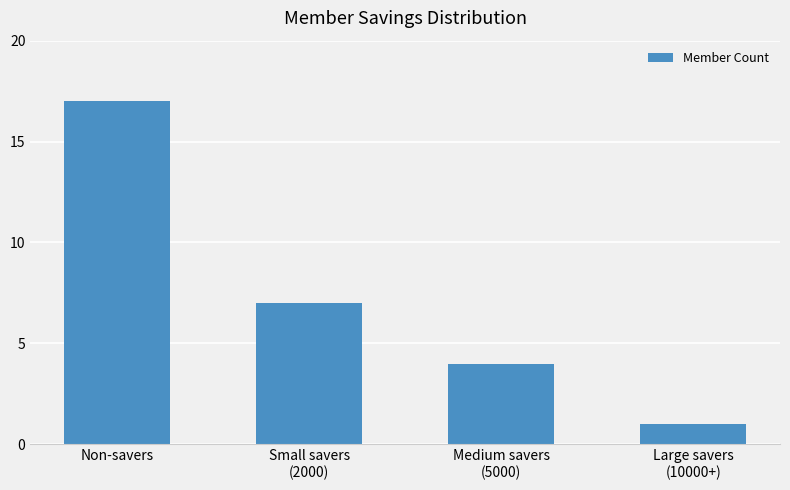

List the labels in order of value, smallest first.

Large savers
(10000+), Medium savers
(5000), Small savers
(2000), Non-savers